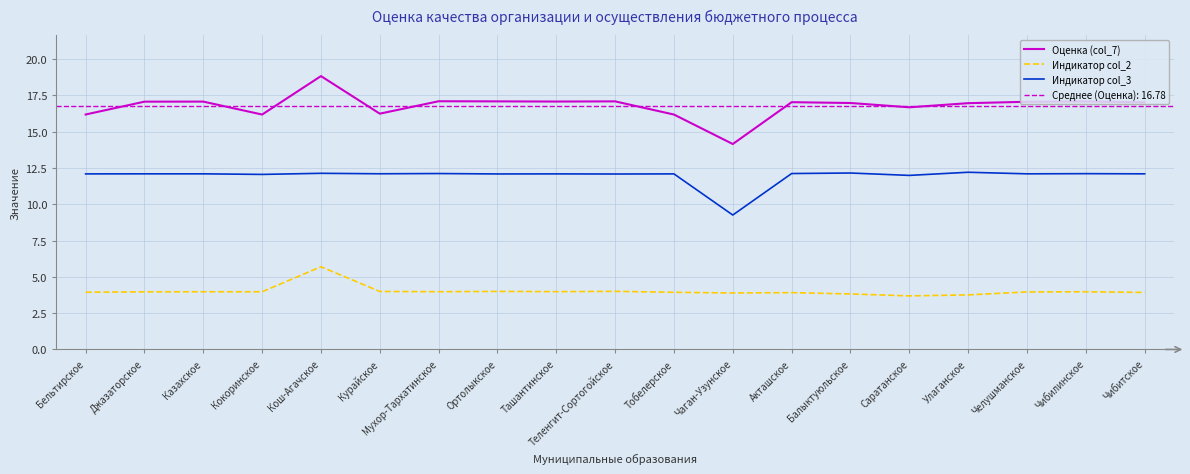

What is the difference between the second highest and second lowest values in the Индикатор col_3 series?

0.2